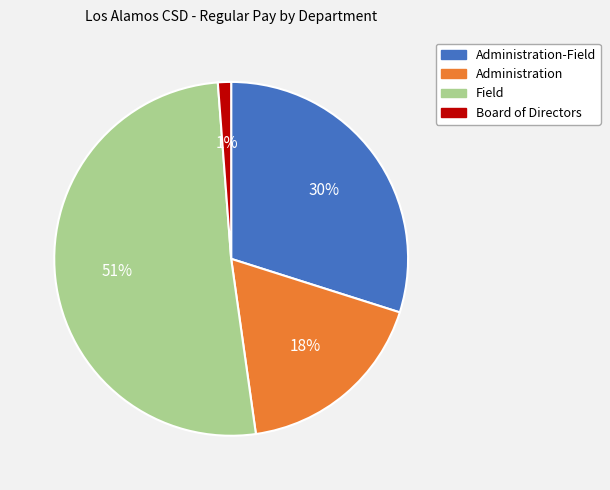

Which category has the smallest portion of the pie?

Board of Directors